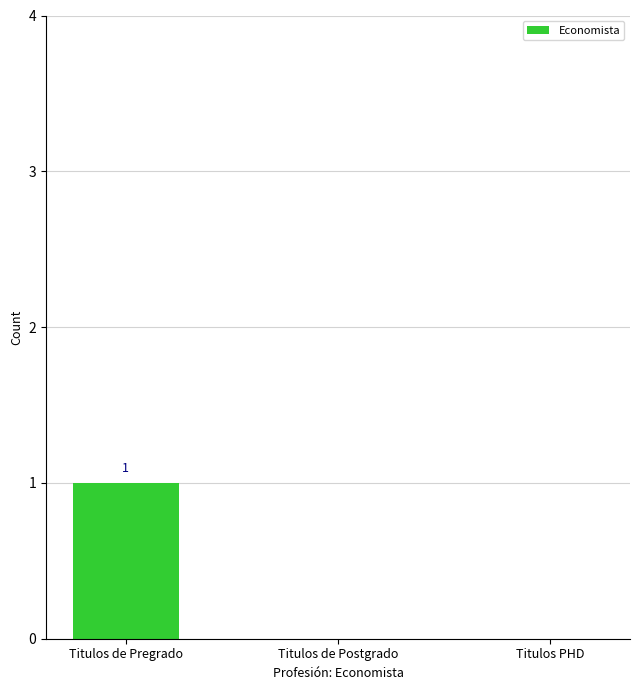

Reading left to right, list all the values displayed in this chart.

1	0	0